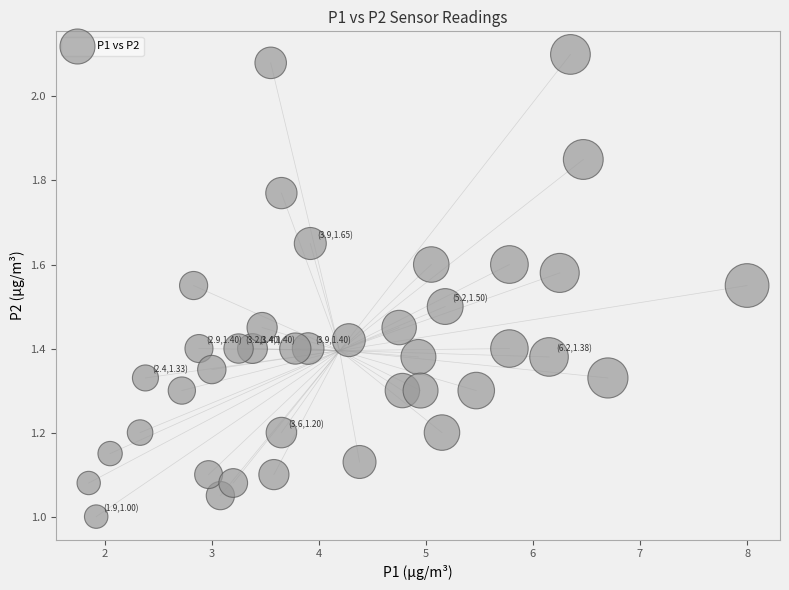

What is the range of X values (max minus min)?

6.2